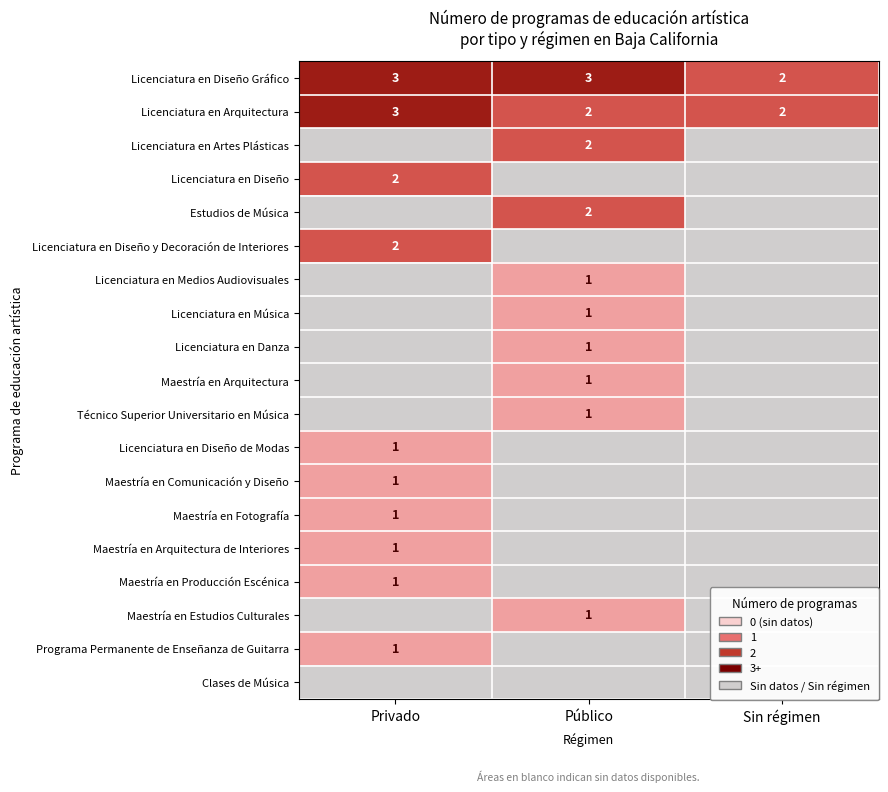

Is it true that Maestría en Arquitectura equals 1 at Público?

True